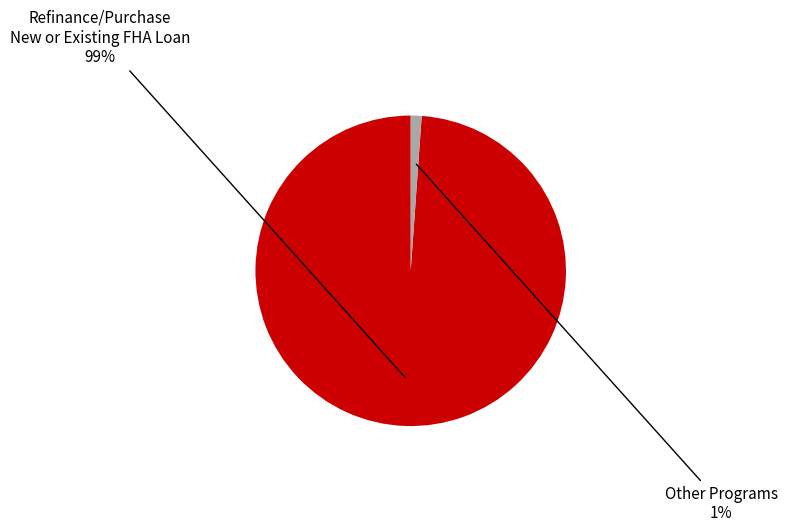

Is there a majority slice in this chart?

Yes